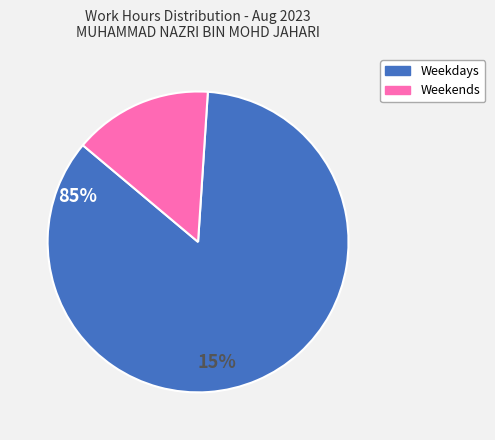

How many slices are in this pie chart?

2